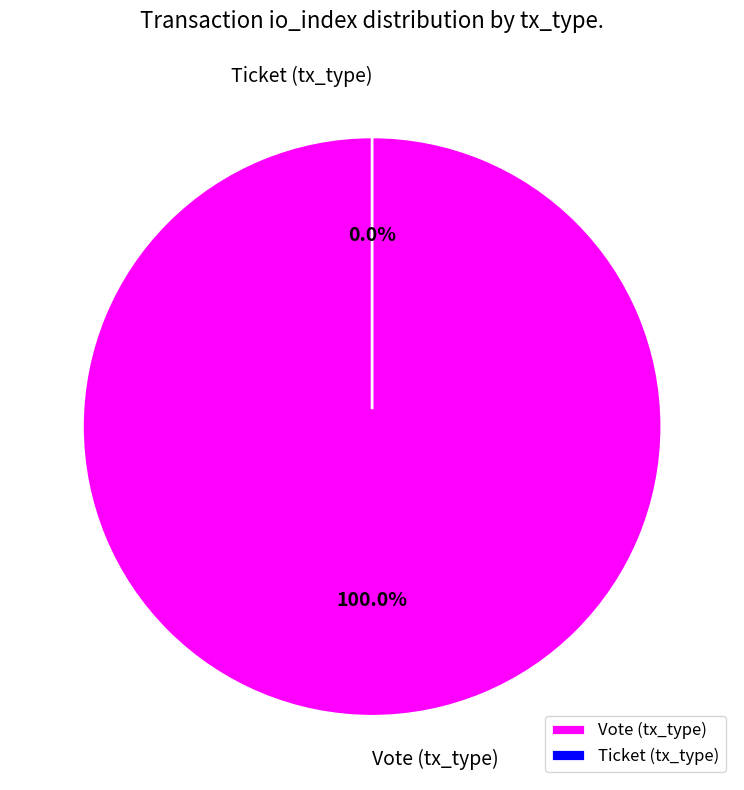

To the nearest percent, what is the combined percentage of Ticket (tx_type) and Vote (tx_type)?

100%